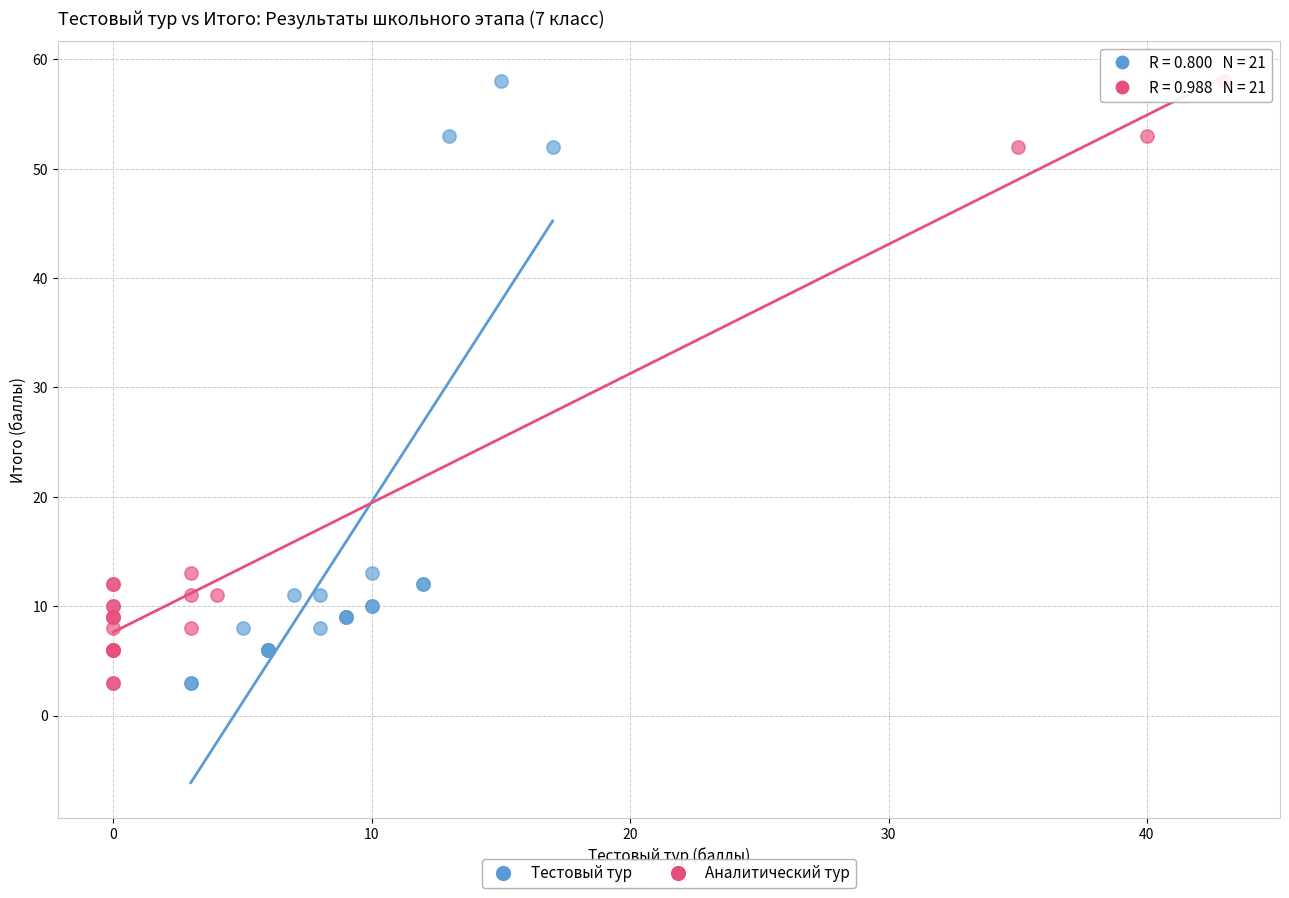

What are all the series names shown in the legend?

Тестовый тур, Аналитический тур